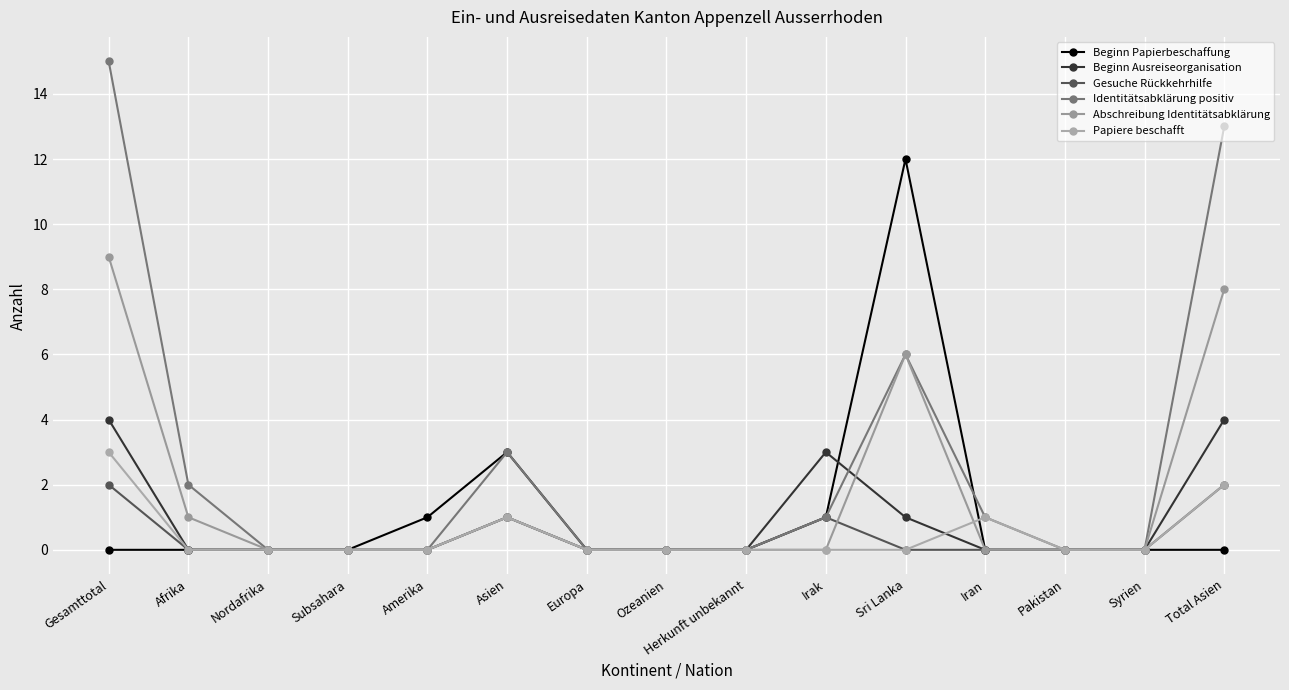

Reading right to left, list all the values displayed in this chart.

Beginn Papierbeschaffung: 0	0	0	0	12	1	0	0	0	3	1	0	0	0	0
Beginn Ausreiseorganisation: 4	0	0	0	1	3	0	0	0	1	0	0	0	0	4
Gesuche Rückkehrhilfe: 2	0	0	0	0	1	0	0	0	1	0	0	0	0	2
Identitätsabklärung positiv: 13	0	0	1	6	1	0	0	0	3	0	0	0	2	15
Abschreibung Identitätsabklärung: 8	0	0	0	6	0	0	0	0	1	0	0	0	1	9
Papiere beschafft: 2	0	0	1	0	0	0	0	0	1	0	0	0	0	3